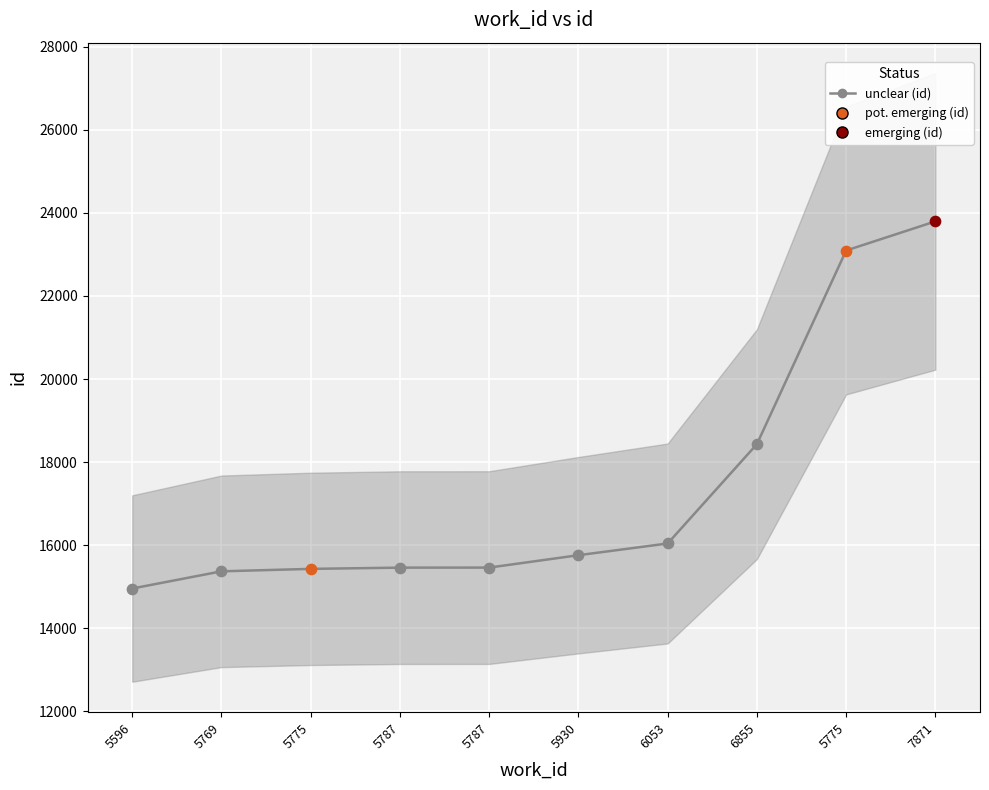

Which has a higher value, 5787 or 7871?

7871